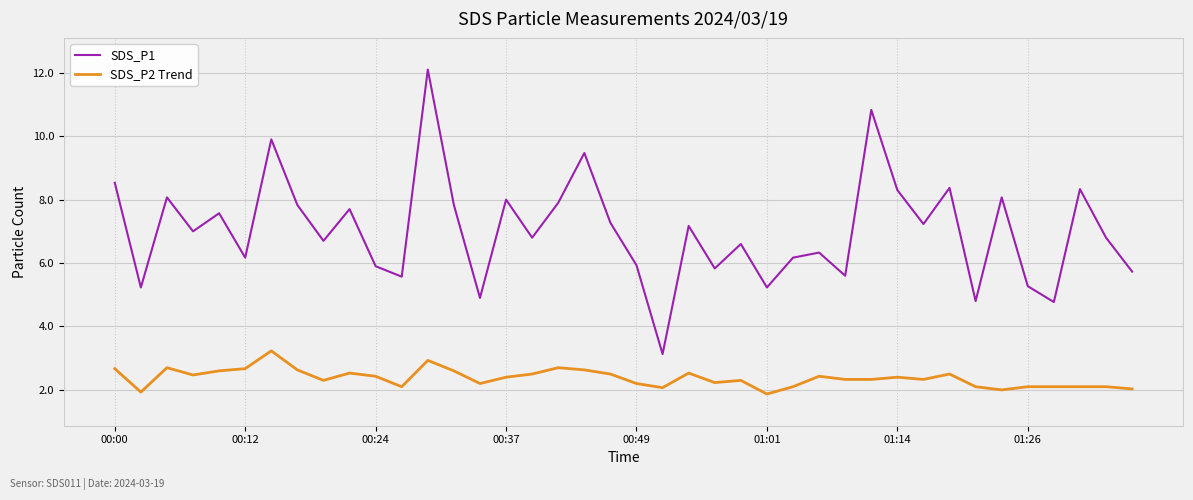

At how many categories does at least one series exceed 5?

36